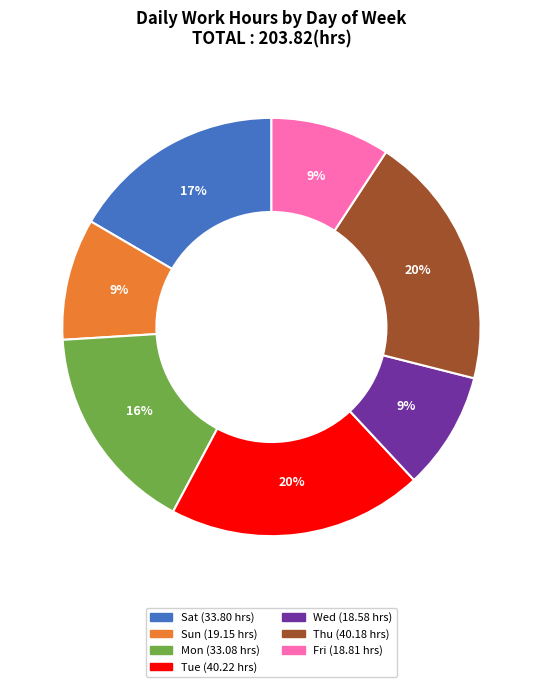

Is there a majority slice in this chart?

No